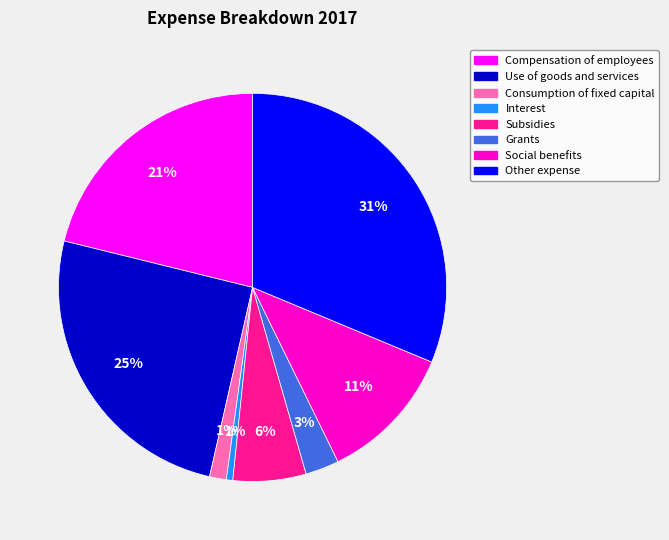

Is the sum of Use of goods and services and Consumption of fixed capital greater than half?

No